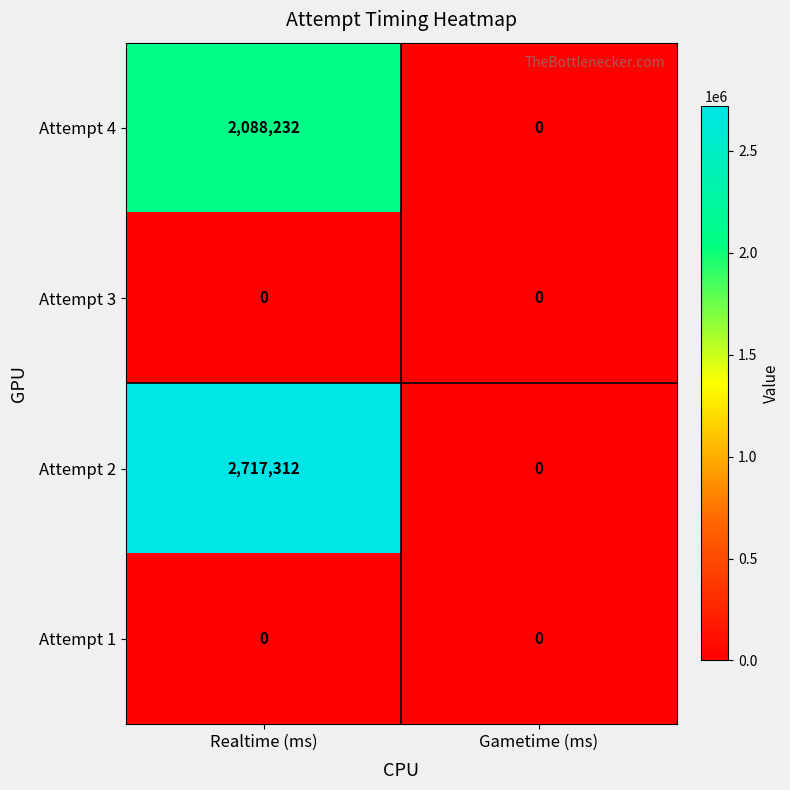

Reading right to left, list all the values displayed in this chart.

Attempt 4: 0	2088232
Attempt 3: 0	0
Attempt 2: 0	2717312
Attempt 1: 0	0